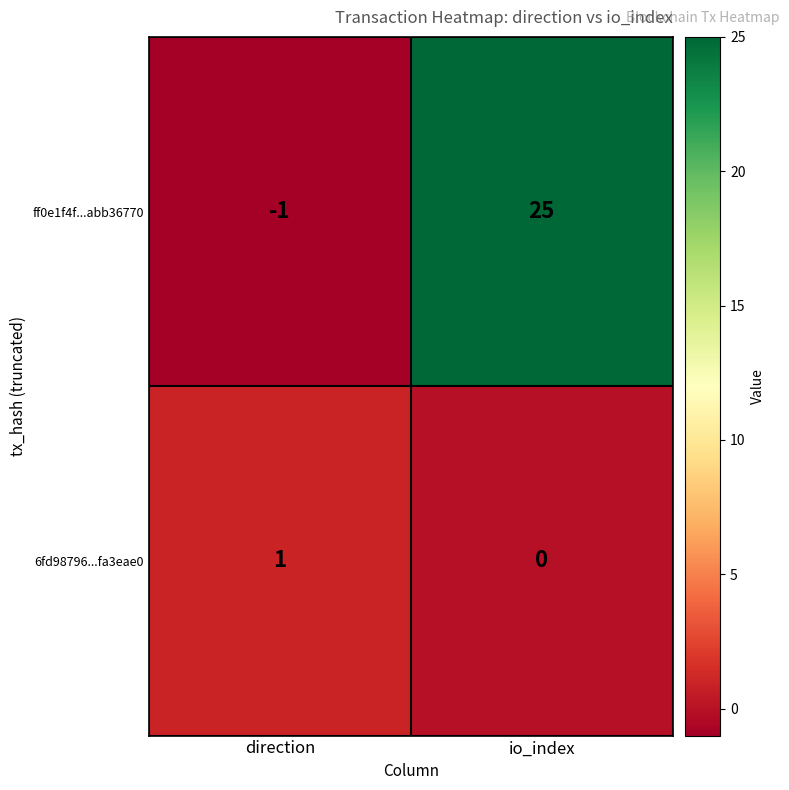

What is the sum of all ff0e1f4f...abb36770 values?

24